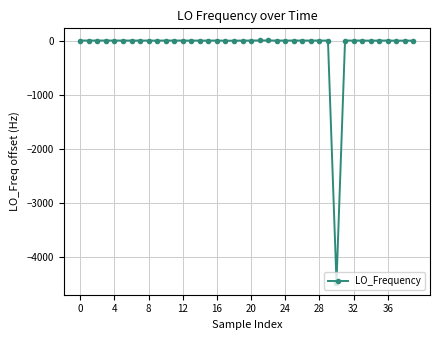

How many data points are less than 0?

10